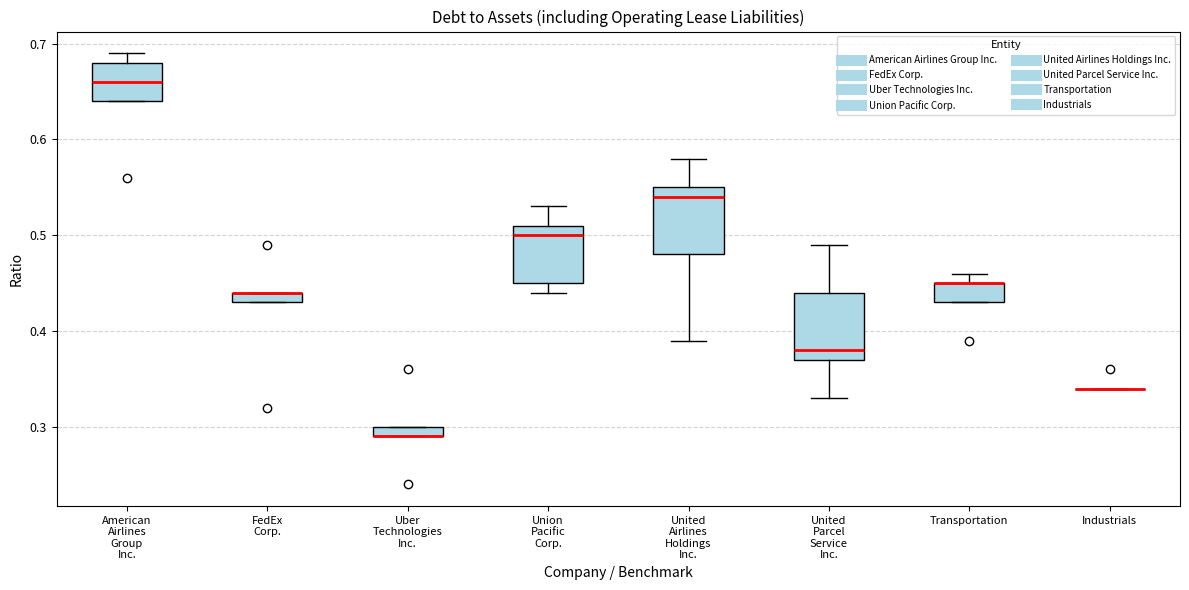

Where does the lower whisker of the box for United Parcel Service Inc. end on the y-axis? The values are not printed on the chart, so give them approximately, as read against the axis.

0.33